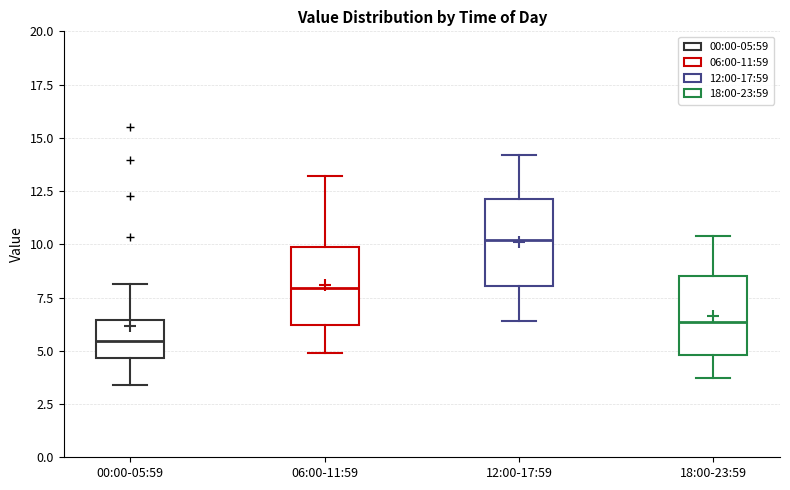

Where is the upper edge of the box for 00:00-05:59 on the y-axis? The values are not printed on the chart, so give them approximately, as read against the axis.

6.5